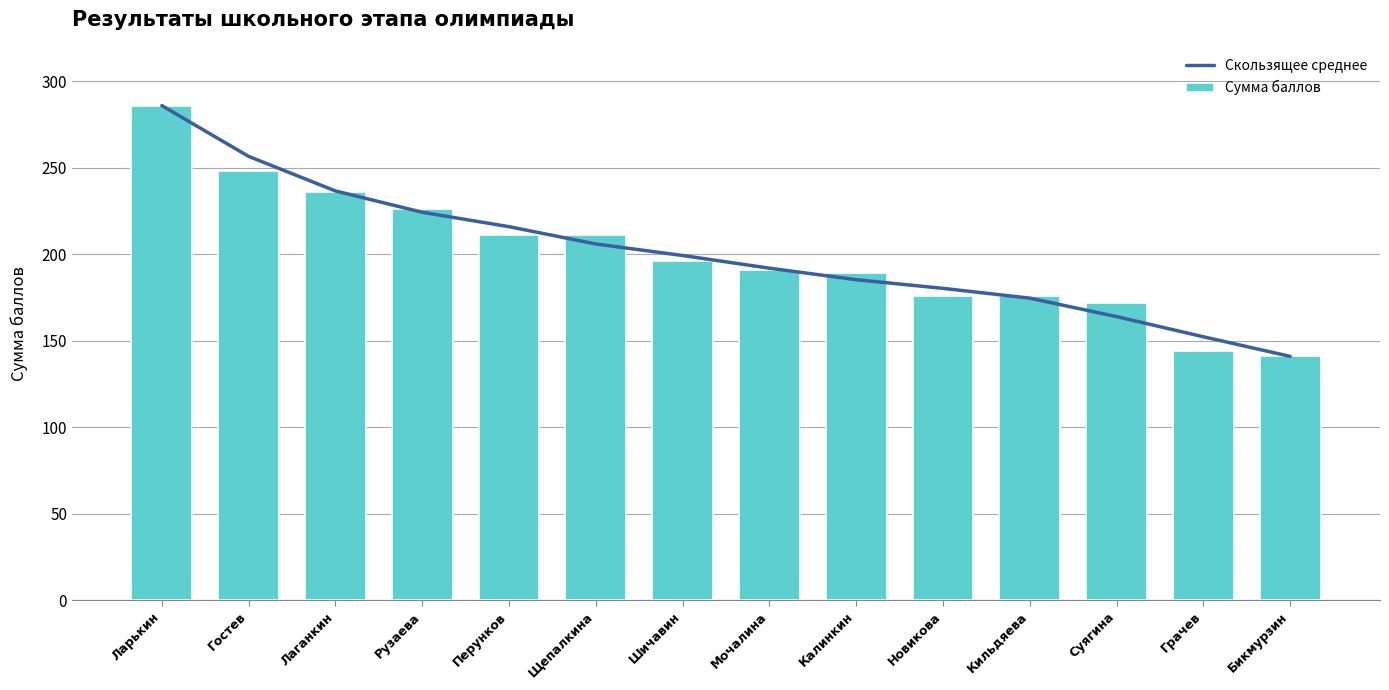

What is the difference between the Скользящее среднее values at Суягина and Рузаева?

60.3